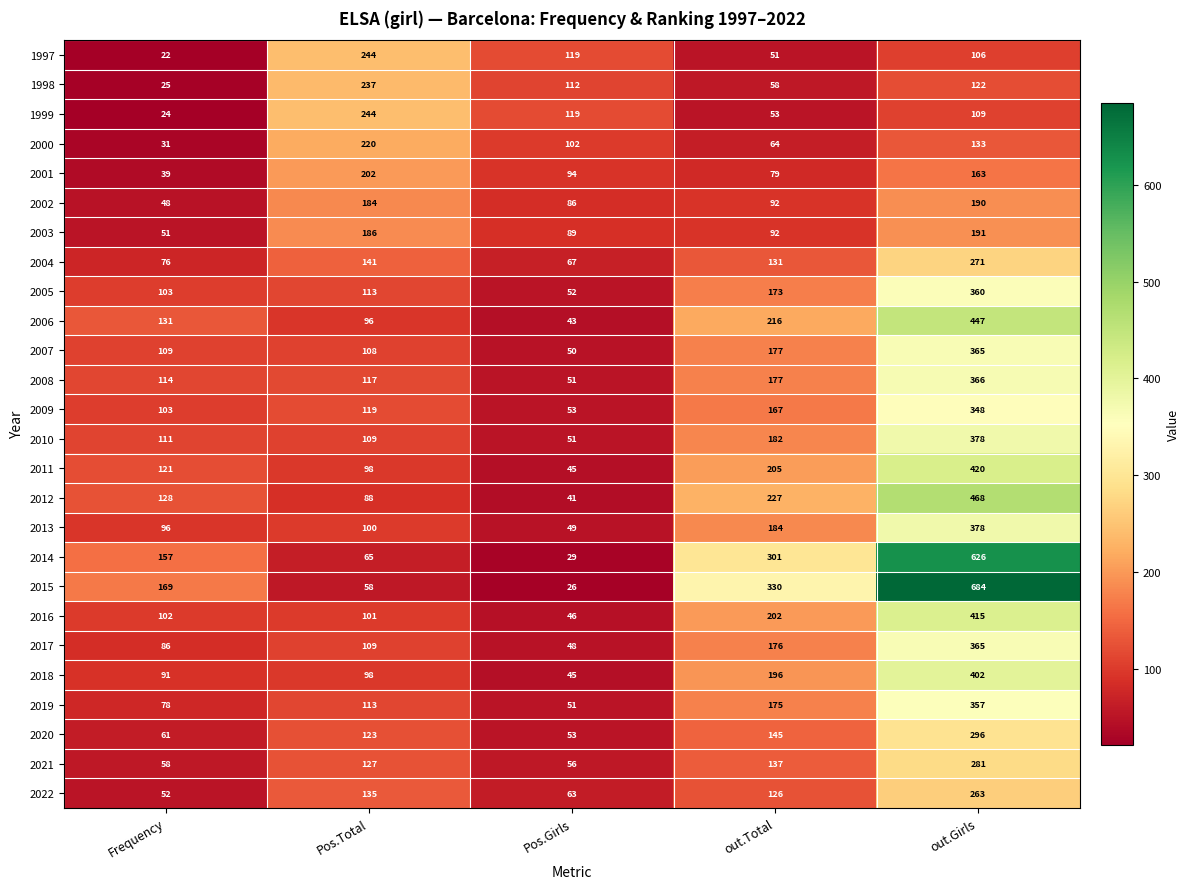

Rank the categories by 2009 value from lowest to highest.

Pos.Girls, Frequency, Pos.Total, out.Total, out.Girls